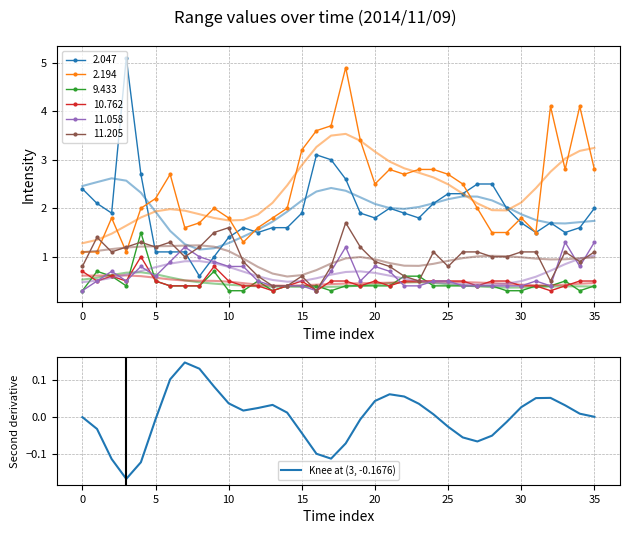

True or false: 2.047 has a value of 0.5 at 35.

False